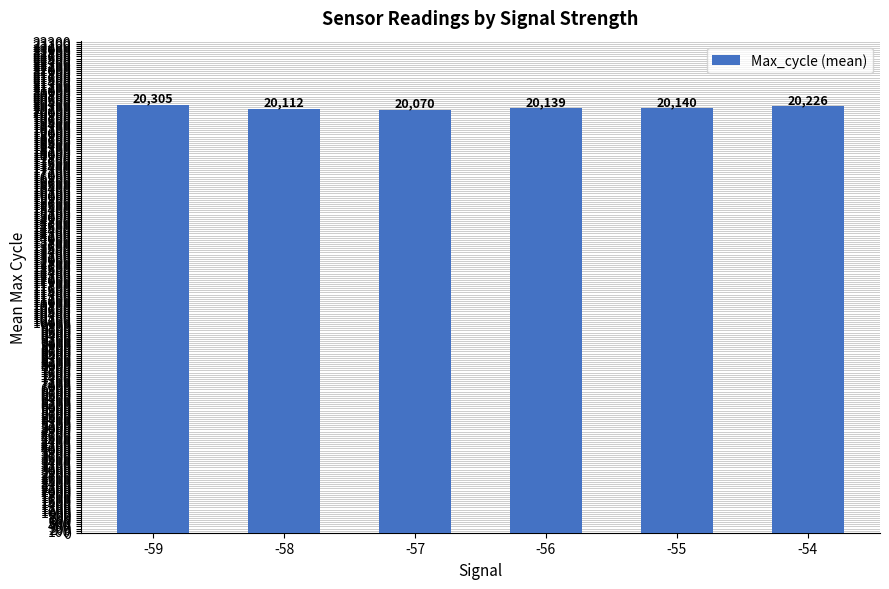

True or false: the data shows 20070.0 at -57.

True